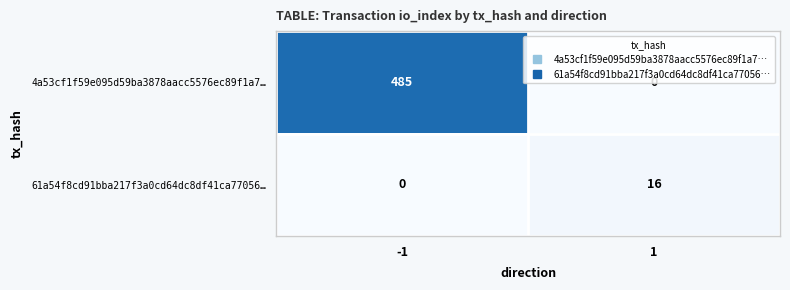

Count the number of data series in this chart.

2